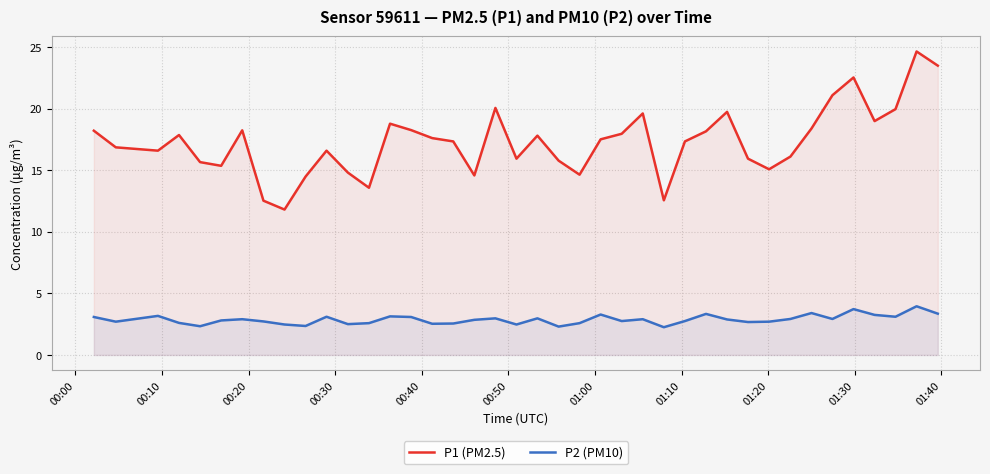

How many data points in P1 (PM2.5) are less than 17?

18